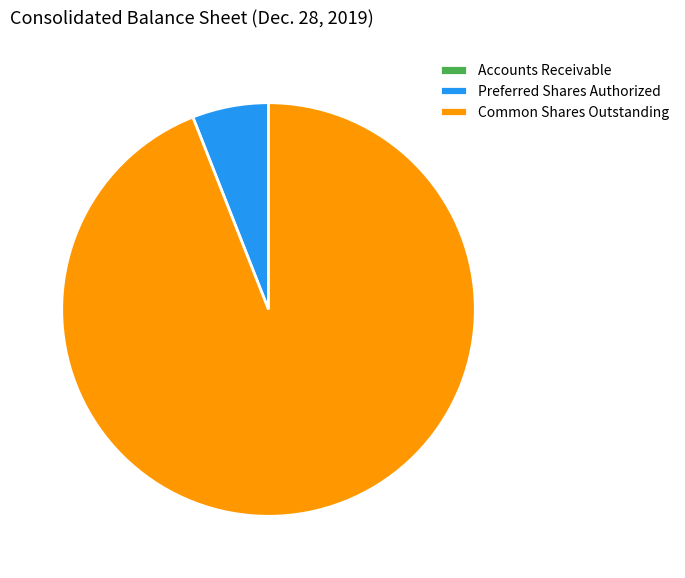

Does Common Shares Outstanding represent more than half of the total?

Yes